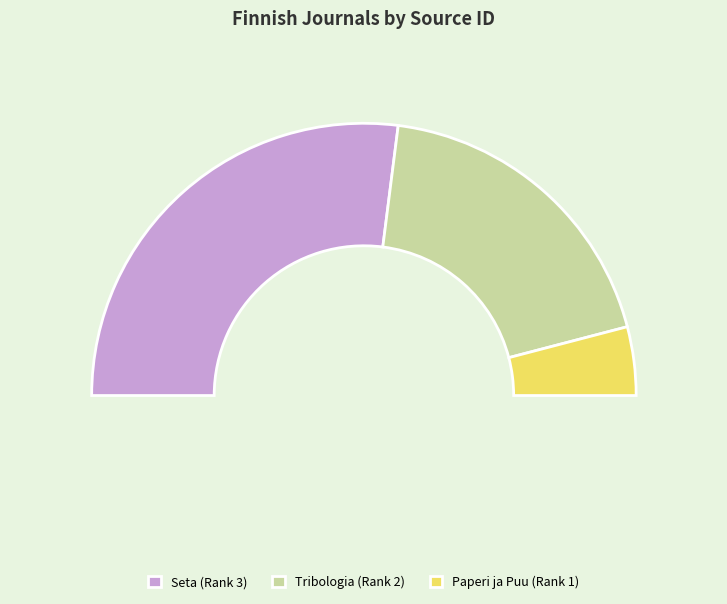

What is the change in value from Seta (Rank 3) to Tribologia (Rank 2)?

-30307